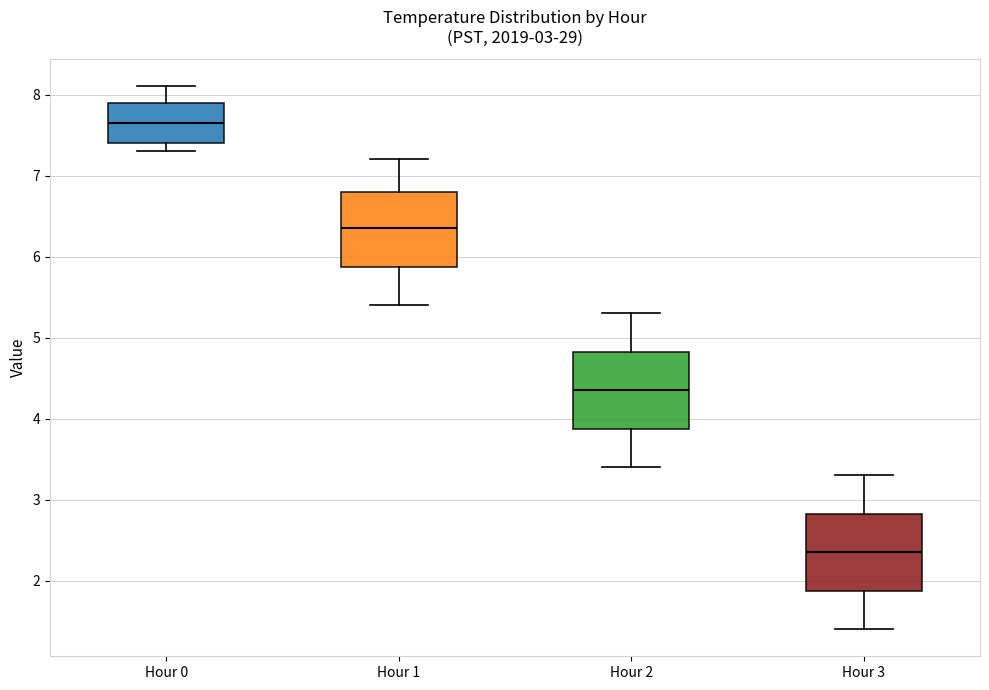

Which box's median line is the lowest?

Hour 3